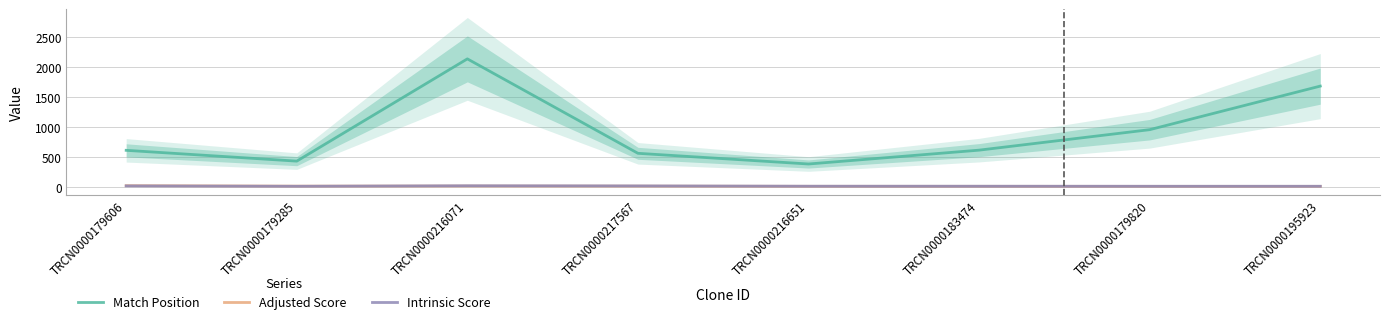

How many values in the Intrinsic Score series exceed 6?

3